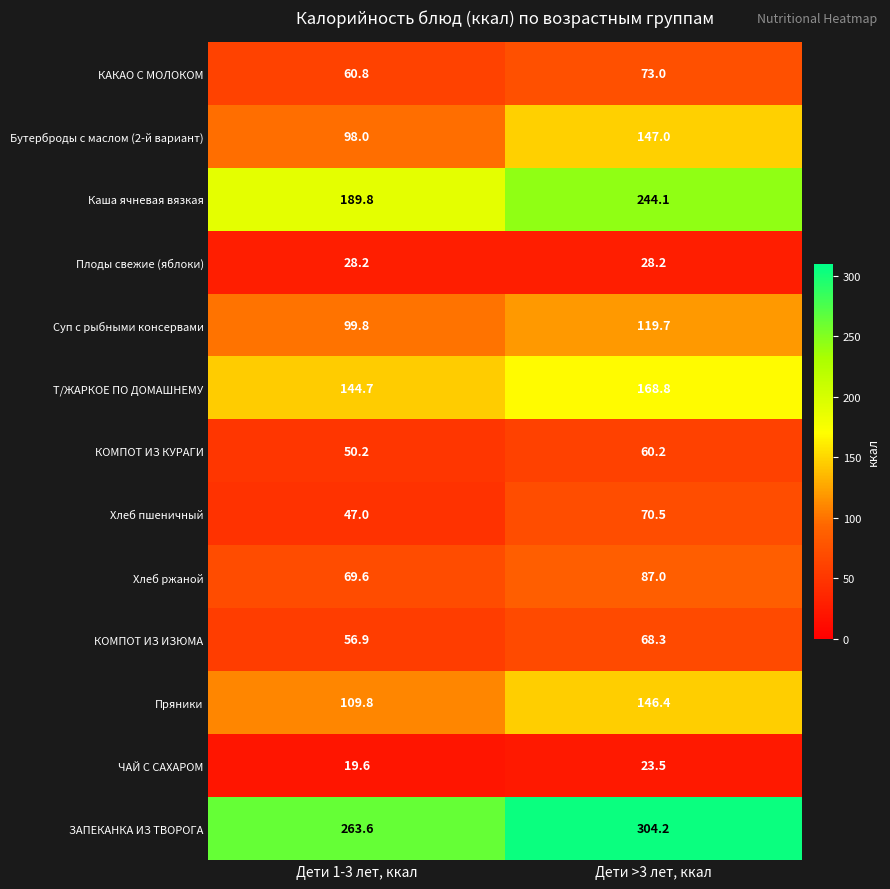

Rank the series by their maximum value, from lowest to highest.

ЧАЙ С САХАРОМ, Плоды свежие (яблоки), КОМПОТ ИЗ КУРАГИ, КОМПОТ ИЗ ИЗЮМА, Хлеб пшеничный, КАКАО С МОЛОКОМ, Хлеб ржаной, Суп с рыбными консервами, Пряники, Бутерброды с маслом (2-й вариант), Т/ЖАРКОЕ ПО ДОМАШНЕМУ, Каша ячневая вязкая, ЗАПЕКАНКА ИЗ ТВОРОГА